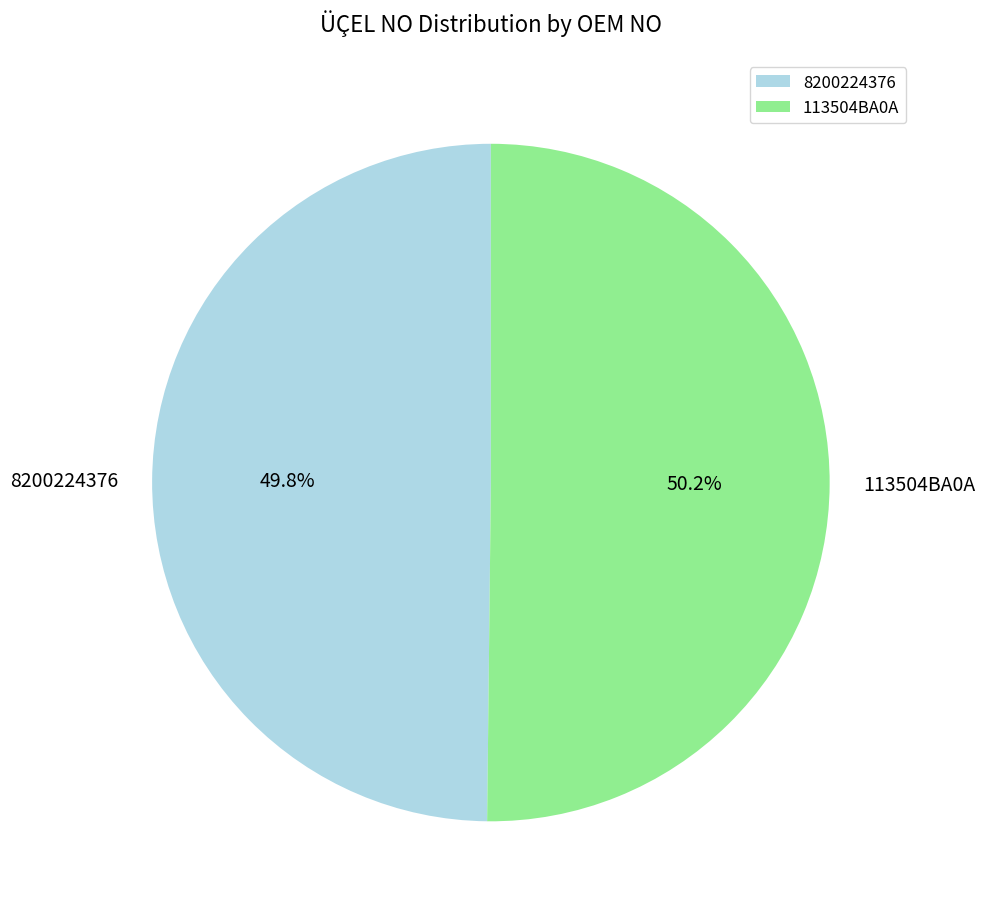

How many slices are in this pie chart?

2